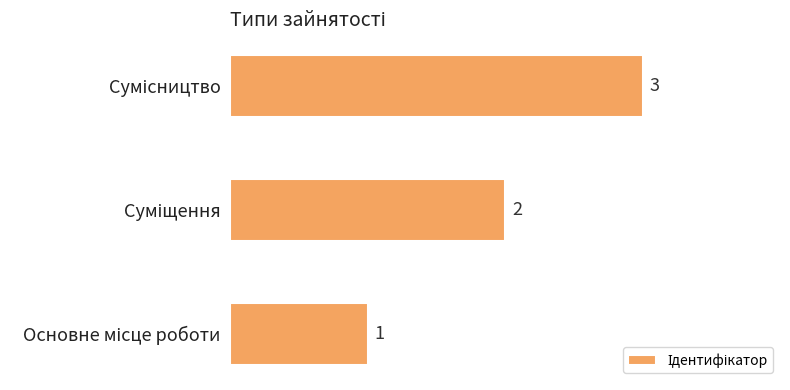

What is the sum of all values?

6